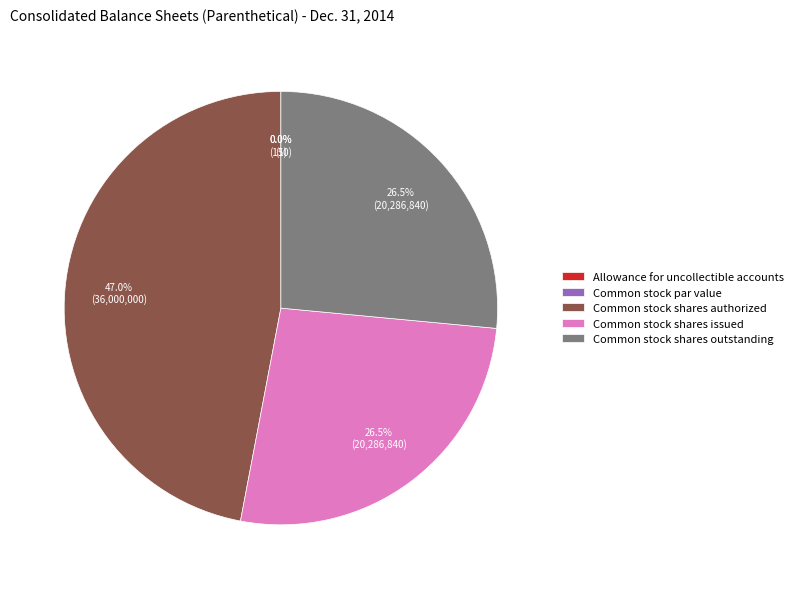

Is there a majority slice in this chart?

No